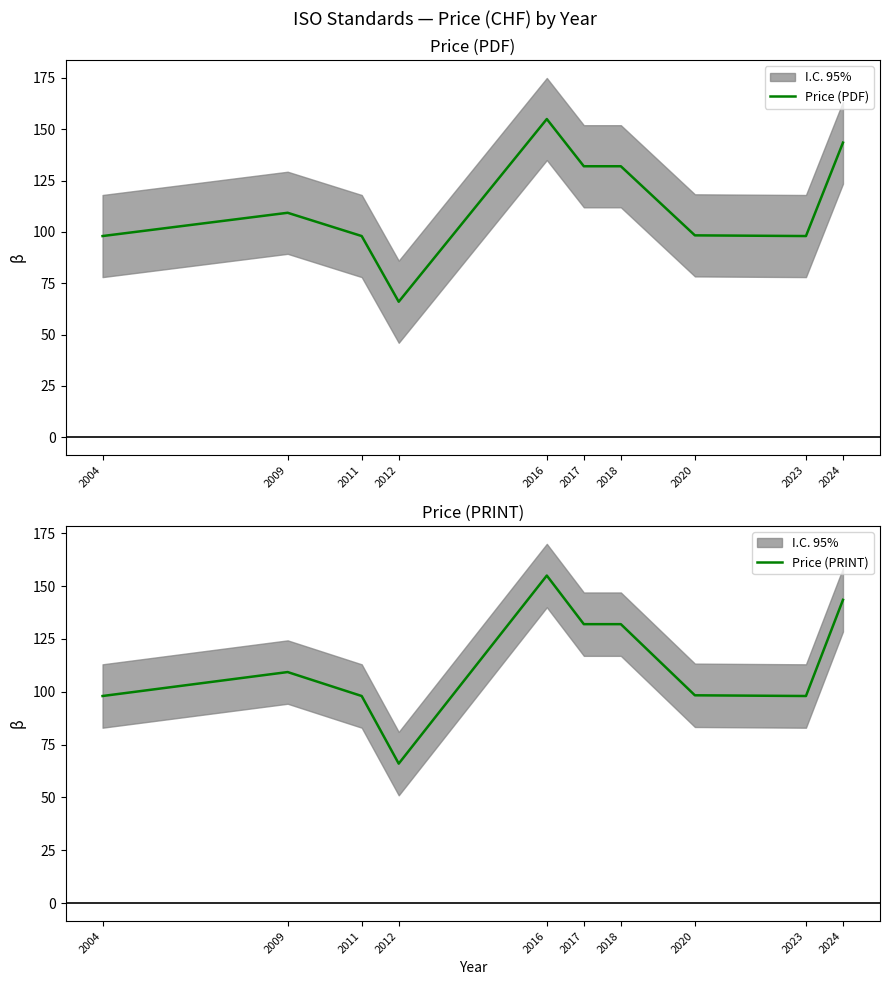

True or false: Price (PRINT) and Price (PDF) intersect in this chart.

False